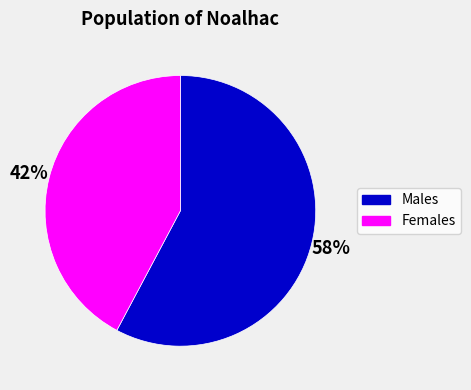

True or false: Males accounts for 44% of the total.

False